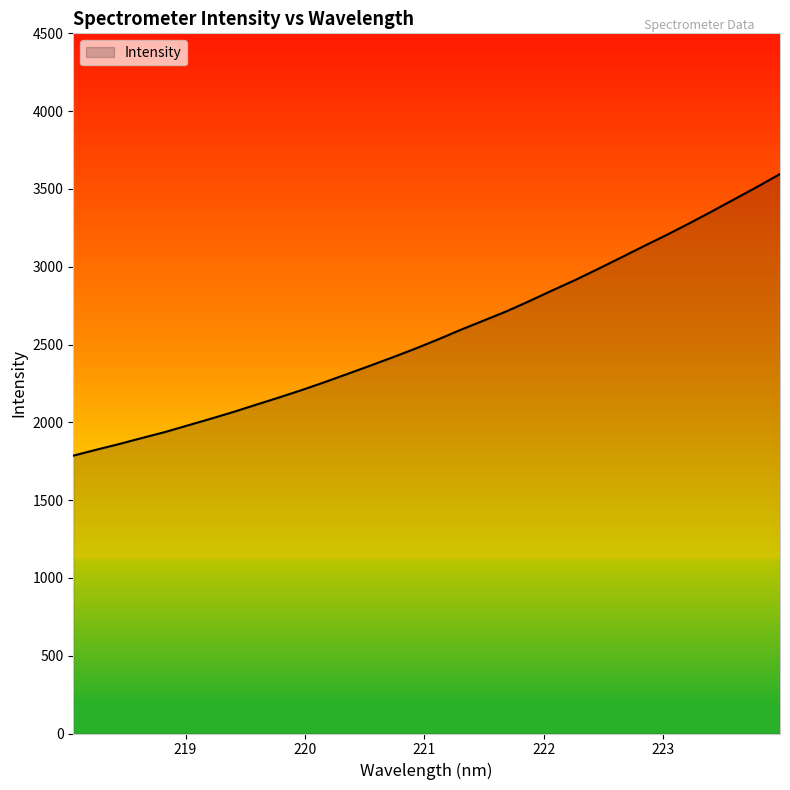

What is the smallest value displayed?

1785.7